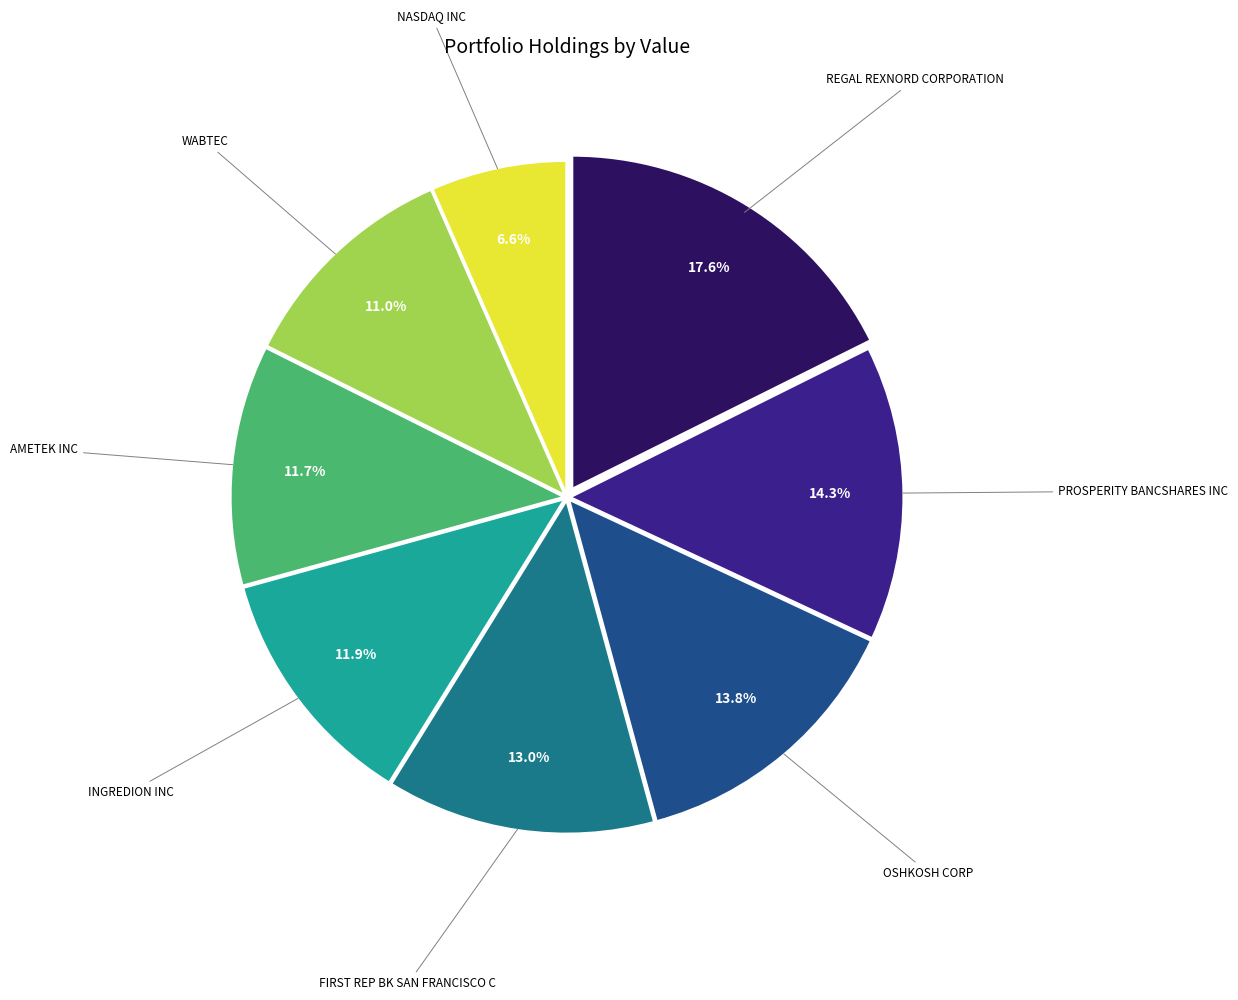

To the nearest percent, what is the difference between the largest and smallest slice percentages?

11%